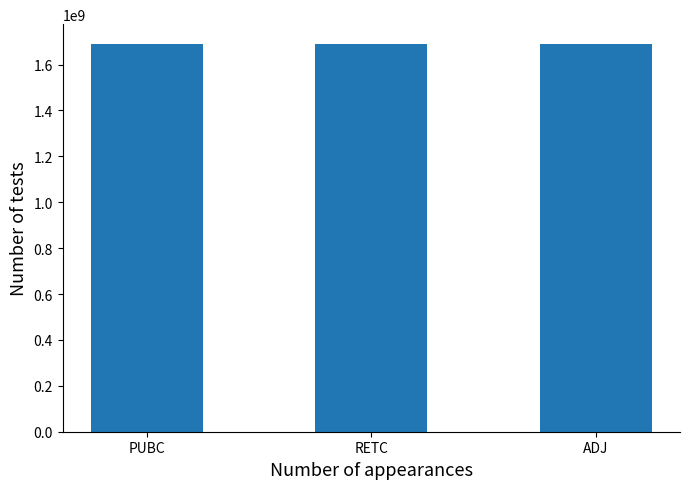

What is the minimum value shown in the chart?

1690301397